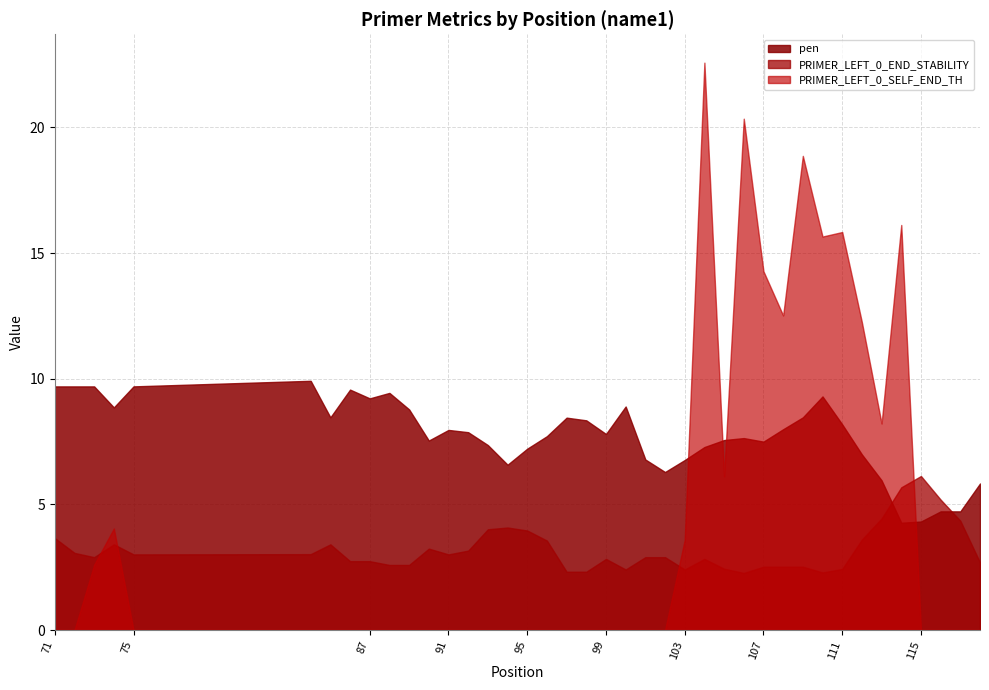

What is the ratio of the value at 7 to the value at 16?

1.3